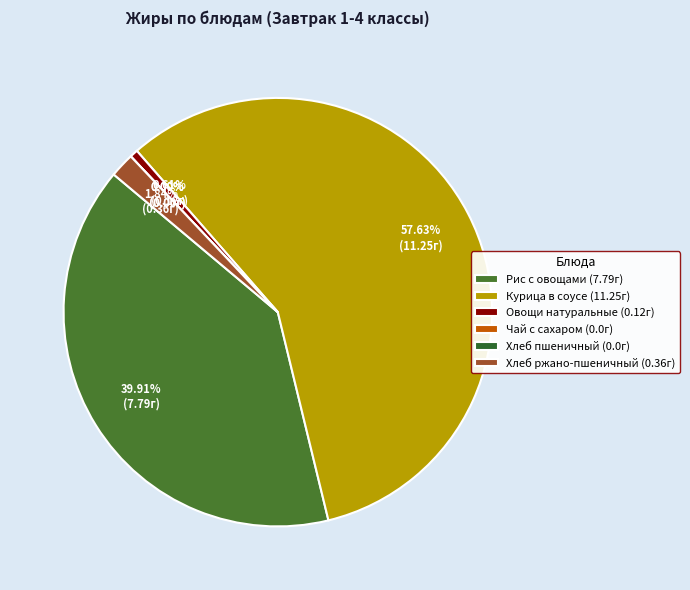

What portion of the pie excludes Хлеб пшеничный?

100.0%